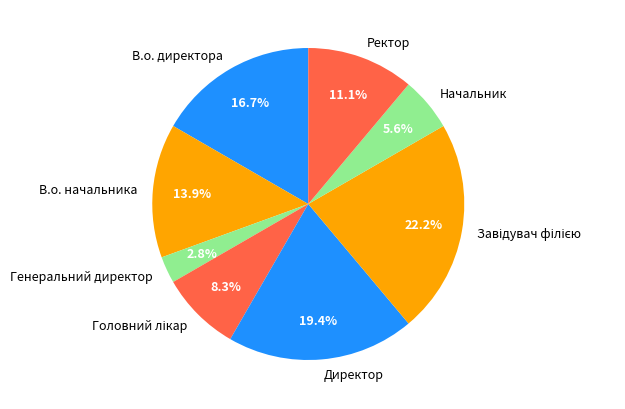

How many slices are in this pie chart?

8